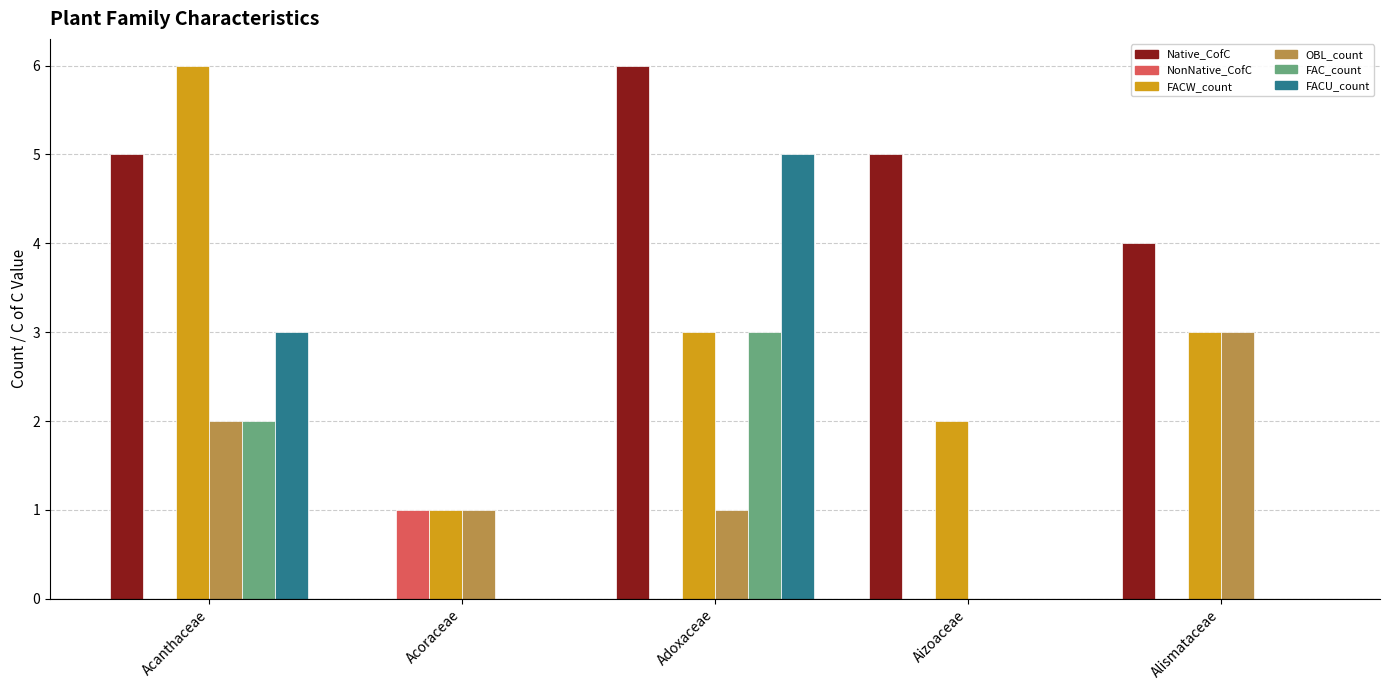

Which series has the largest total across all categories?

Native_CofC